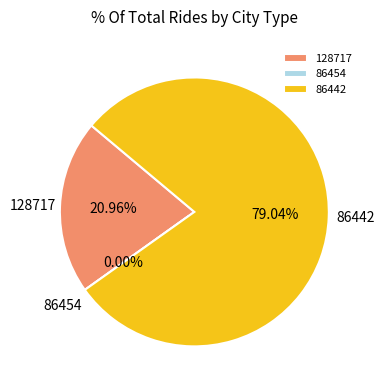

To the nearest percent, what is the difference between the 86454 and 86442 slice percentages?

79%